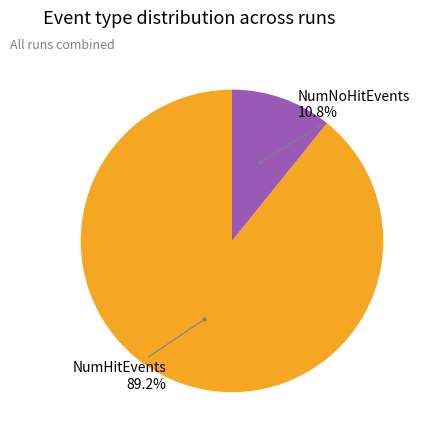

Does any single category account for the majority?

Yes